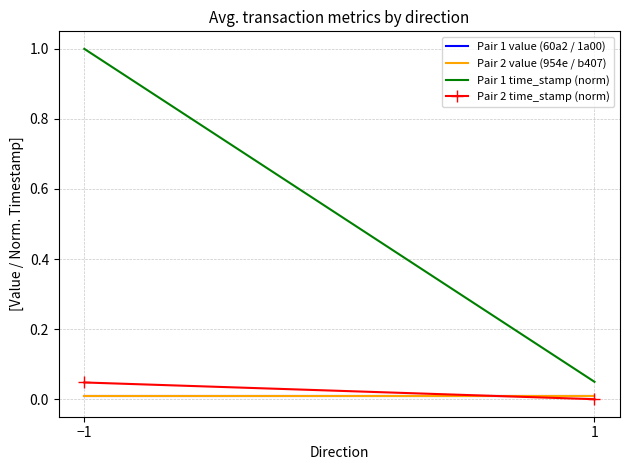

The Pair 1 value (60a2 / 1a00) series shows 0.0 at −1. True or false?

False